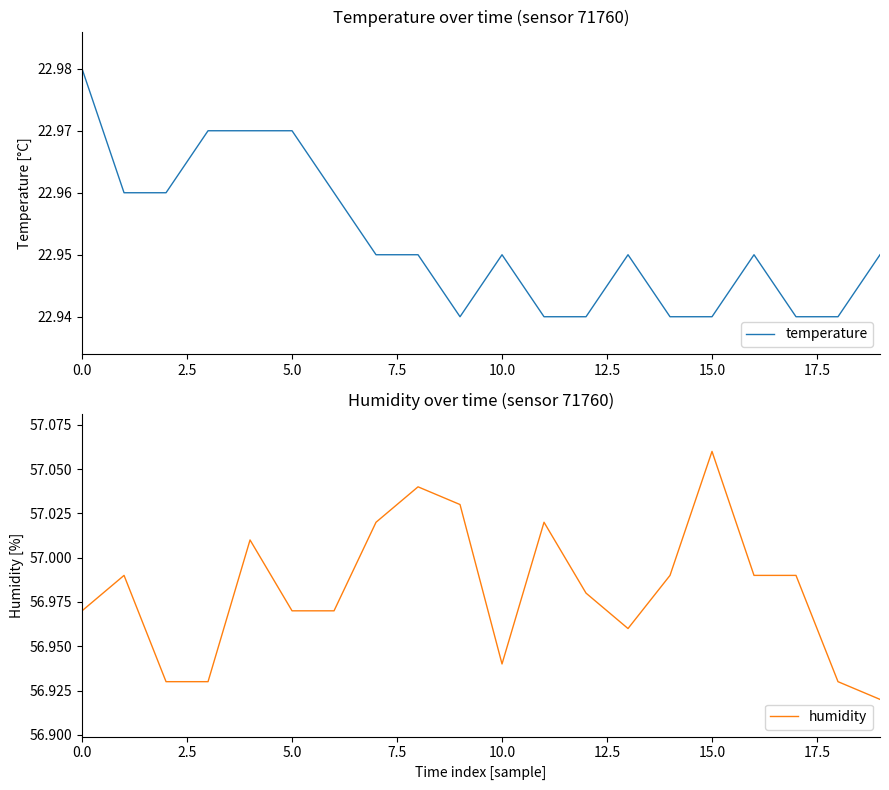

The value of temperature at 20.0 is 34.4. True or false?

False